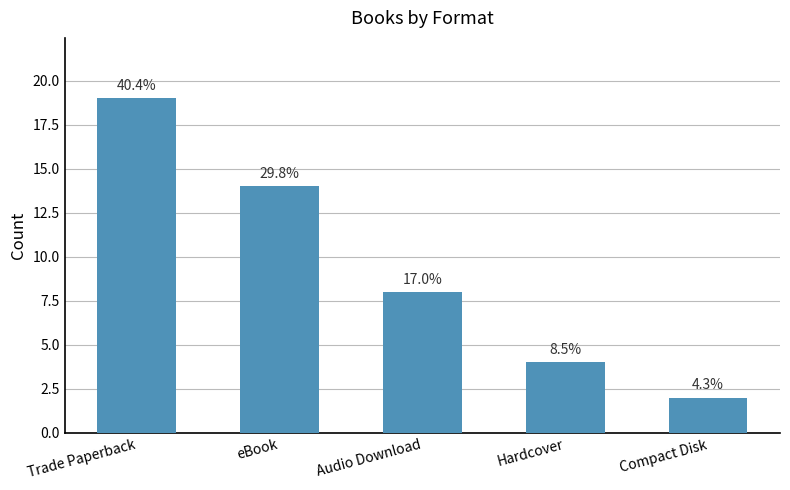

What is the average value?

9